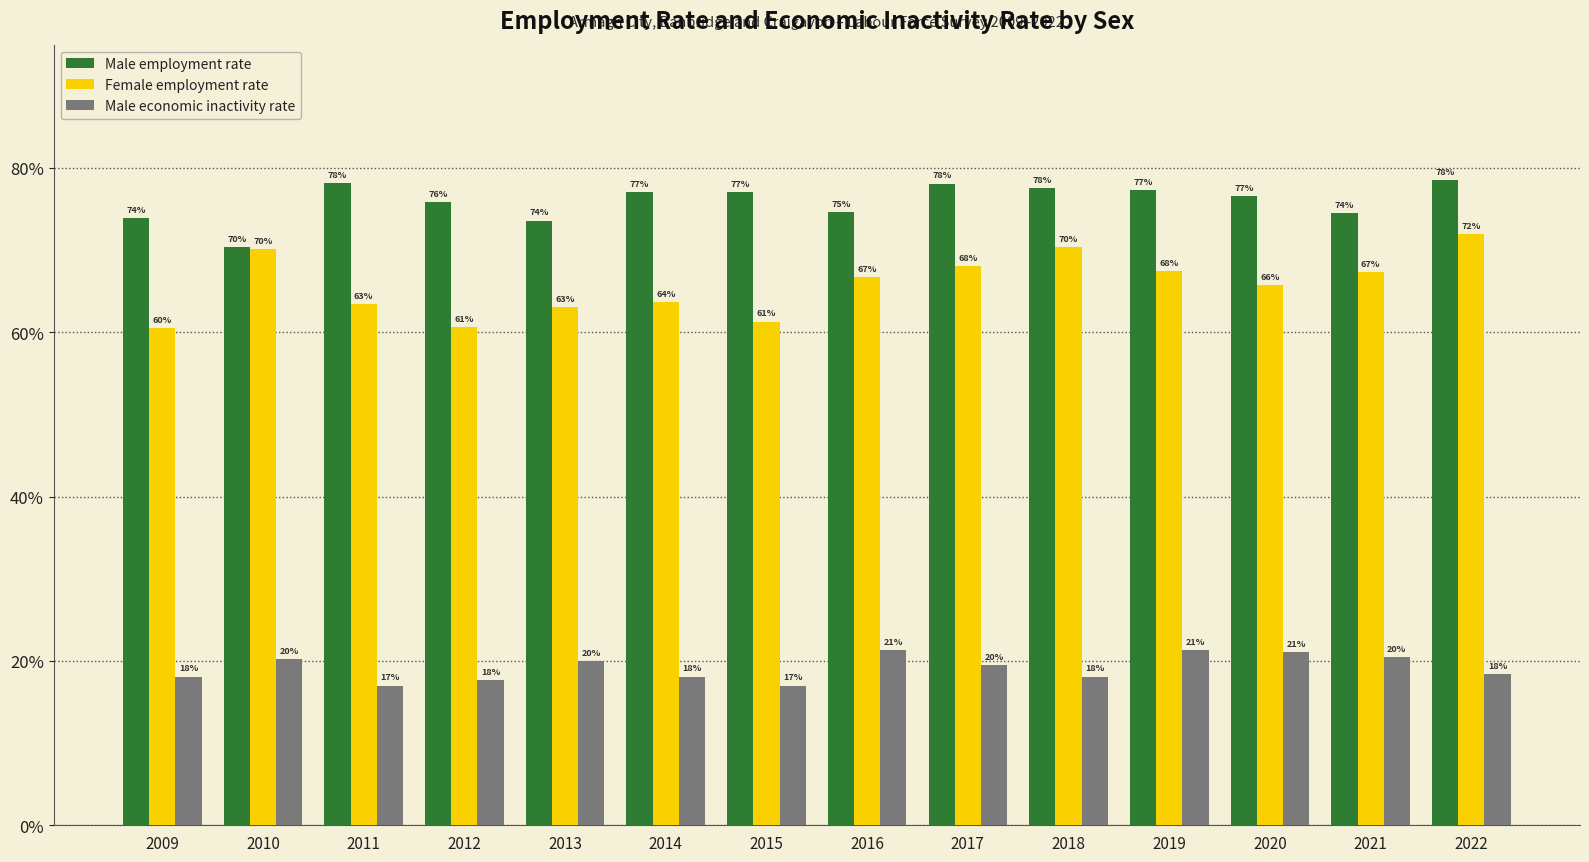

How many groups of bars are there?

14